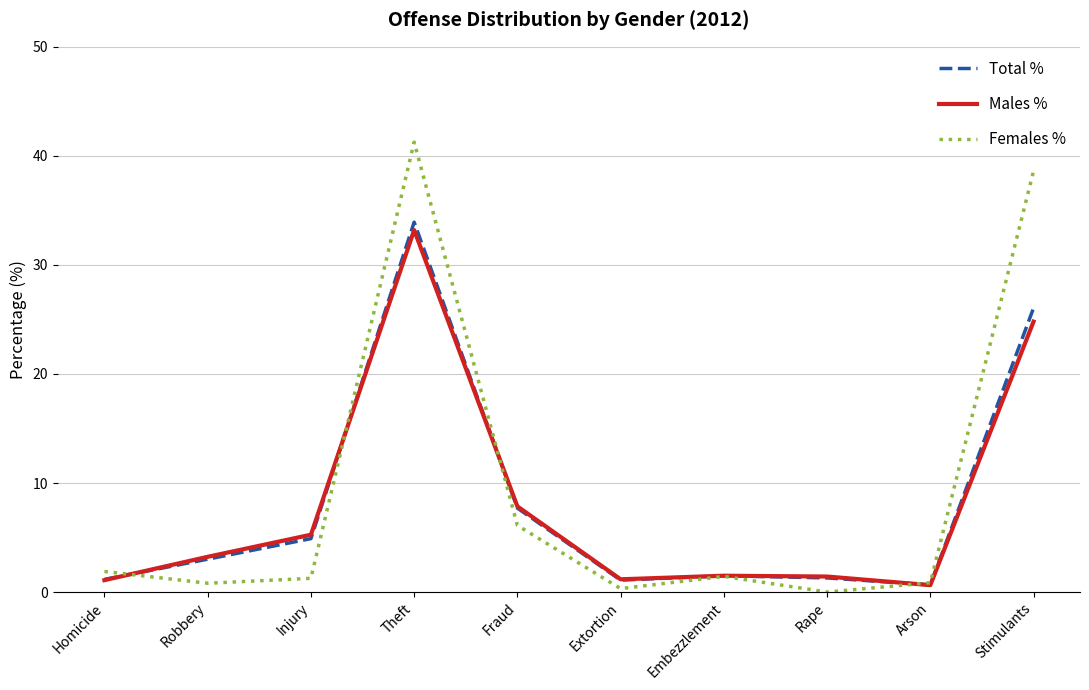

The value of Females % at Arson is 0.9. True or false?

True